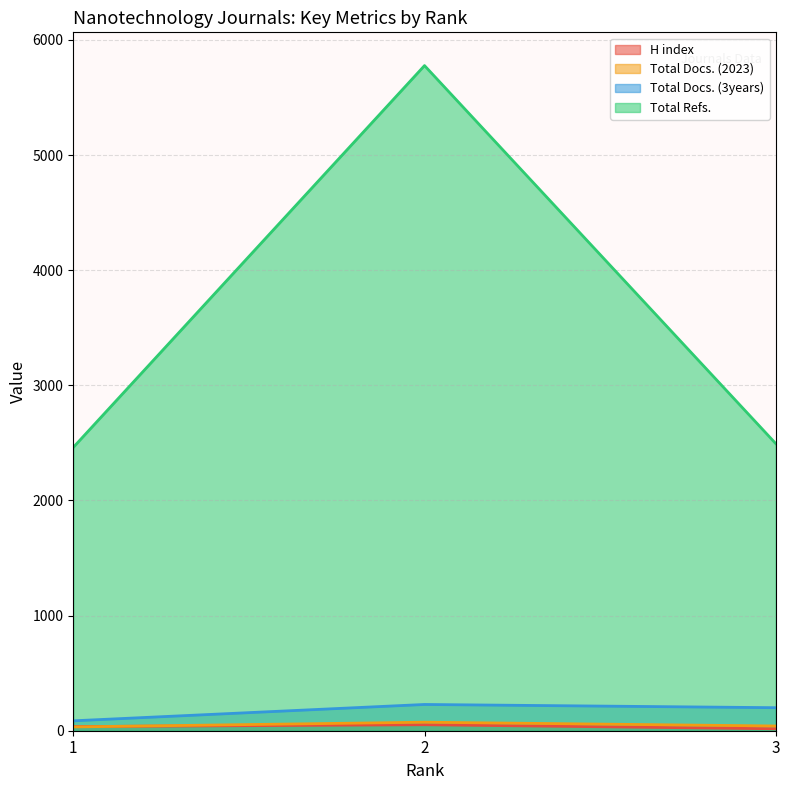

Reading left to right, what are all the values shown in this chart?

H index: 36	52	17
Total Docs. (2023): 33	74	41
Total Docs. (3years): 86	228	200
Total Refs.: 2461	5777	2494